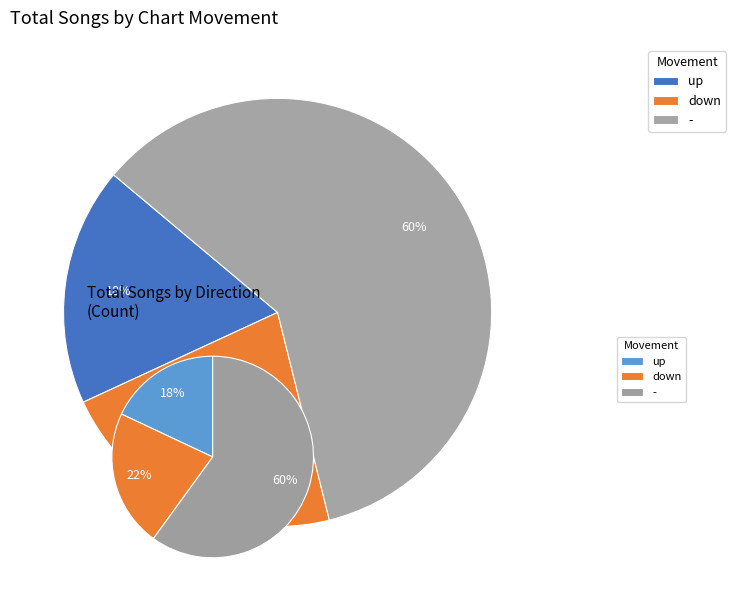

To the nearest percent, what percentage of the pie is down?

22%